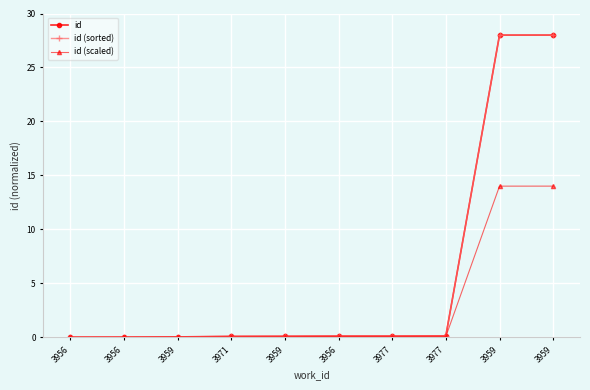

Does the chart have visible grid lines?

Yes